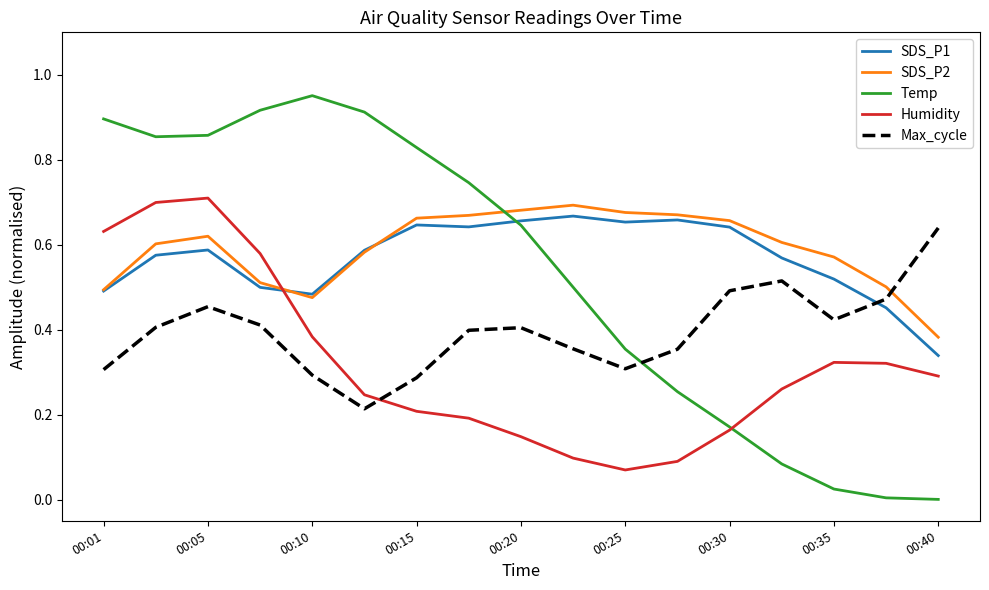

Which series has the largest range (max minus min)?

Temp